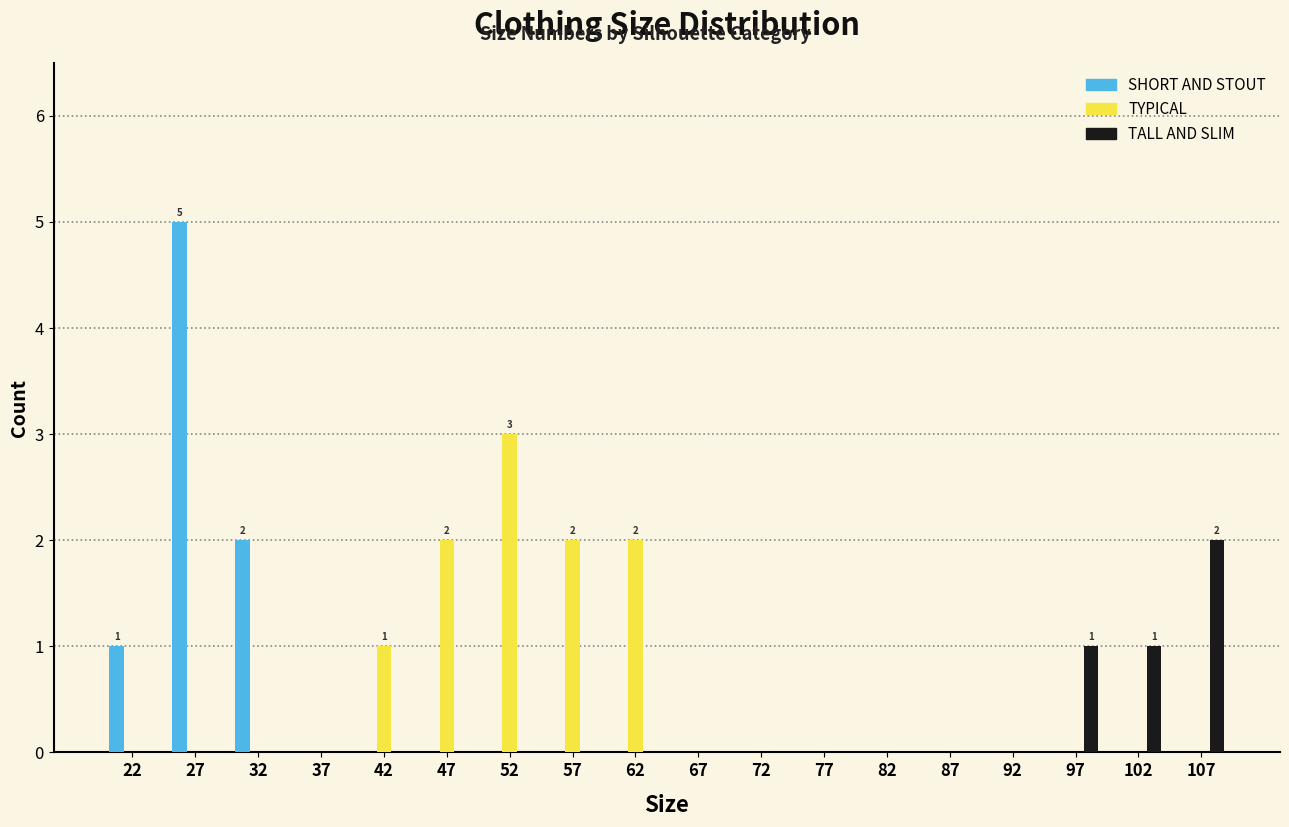

In the SHORT AND STOUT series, which range on the x-axis has the tallest bar?

25 to 30